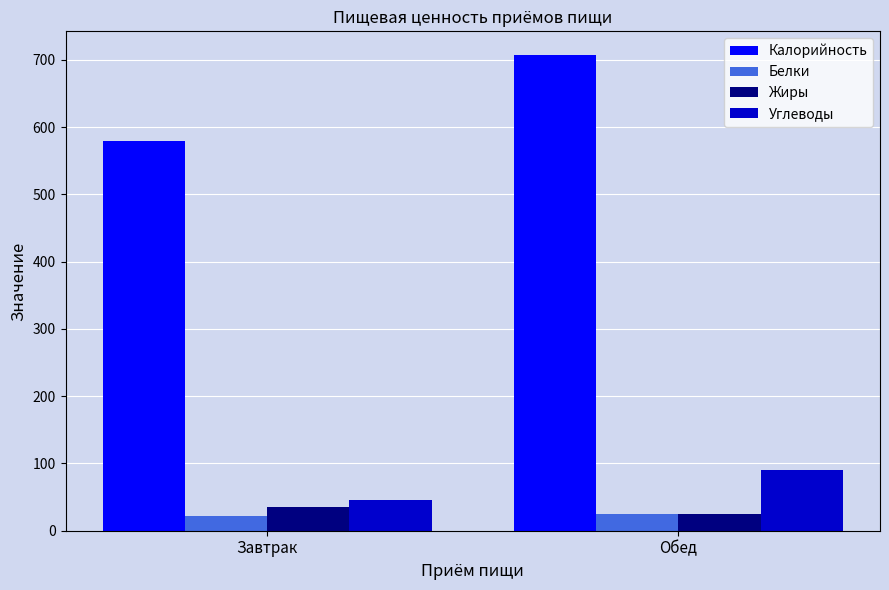

Reading left to right, extract all data points from this chart.

Калорийность: Завтрак=579.8	Обед=707.0
Белки: Завтрак=22.0	Обед=25.5
Жиры: Завтрак=35.0	Обед=25.3
Углеводы: Завтрак=45.4	Обед=89.9